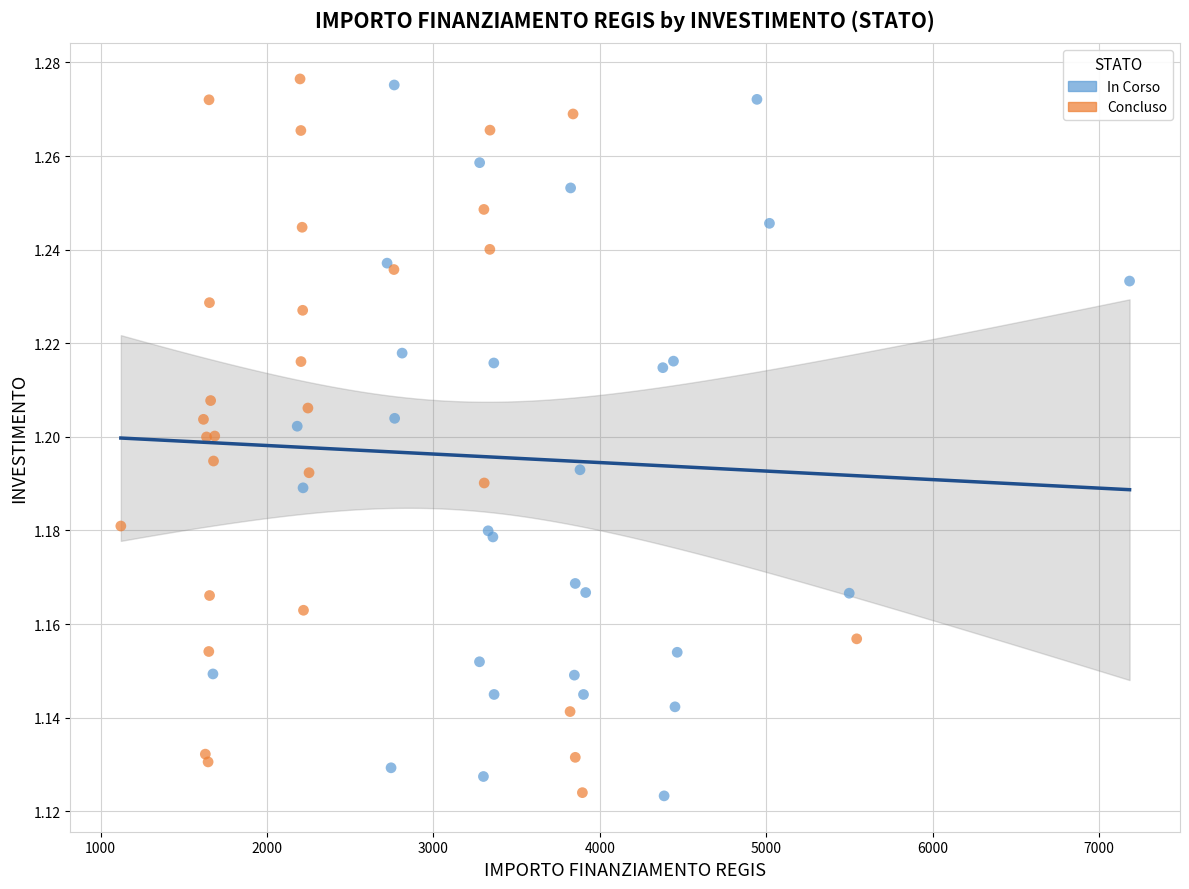

What are all the series names shown in the legend?

In Corso, Concluso